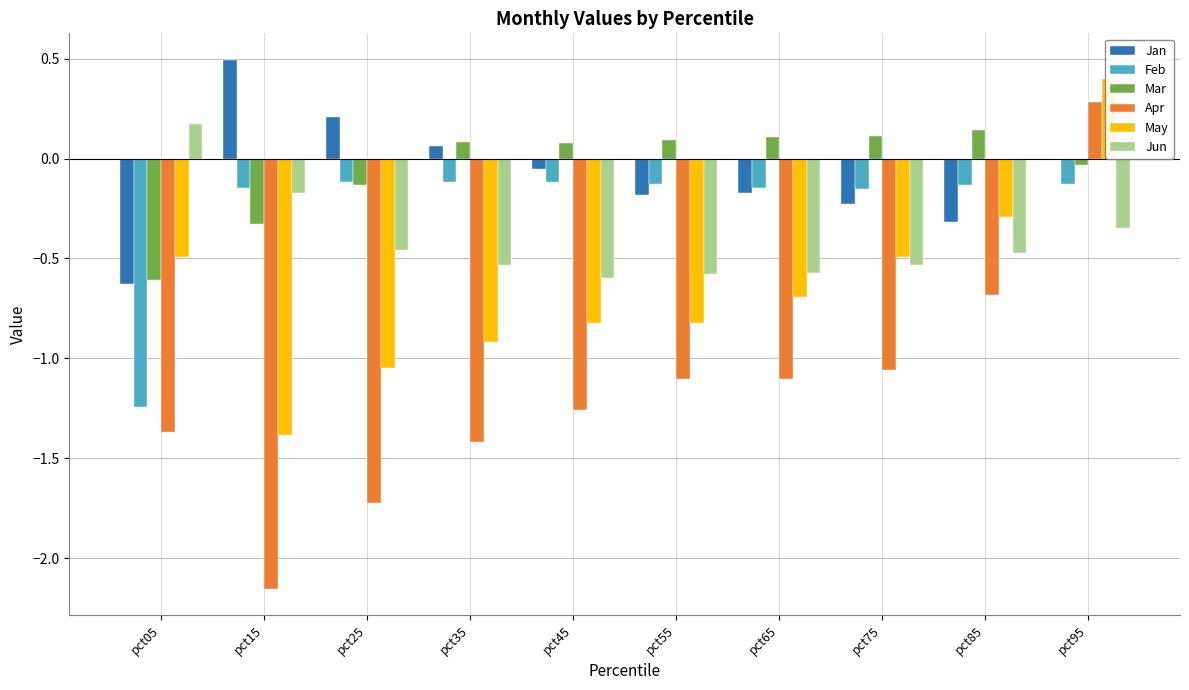

What is the difference between the highest and lowest values at pct95?

0.7